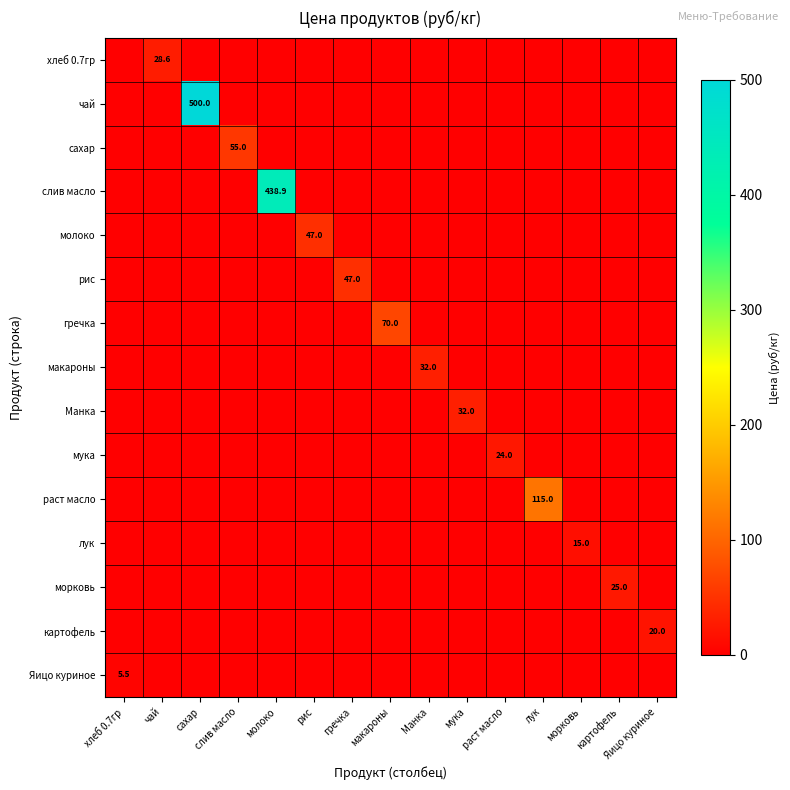

Is it true that чай equals 270.7 at сахар?

False